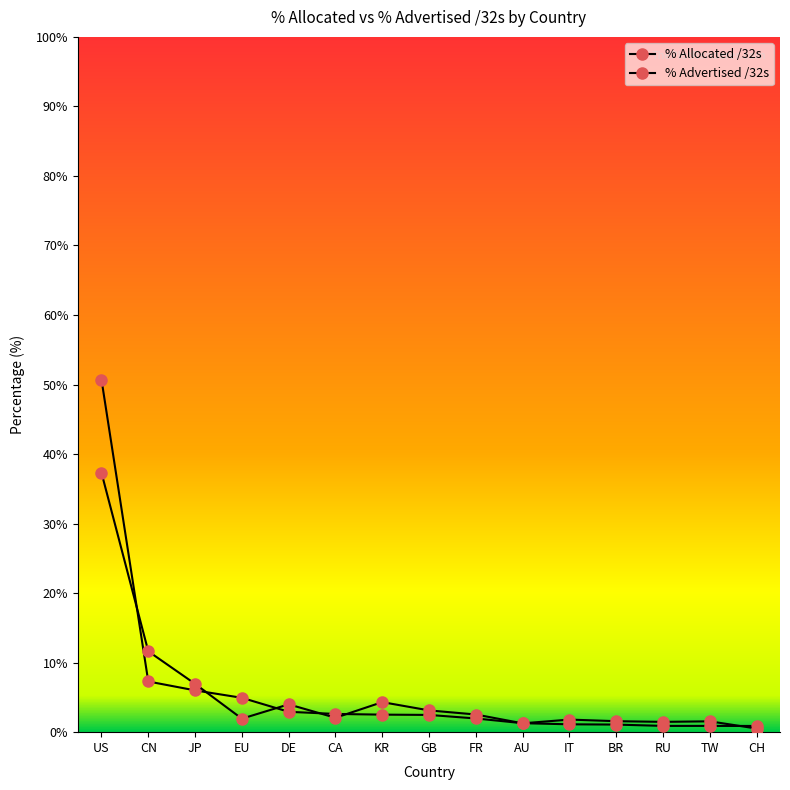

Rank the categories by % Allocated /32s value from lowest to highest.

CH, RU, TW, BR, IT, AU, FR, GB, KR, CA, DE, EU, JP, CN, US